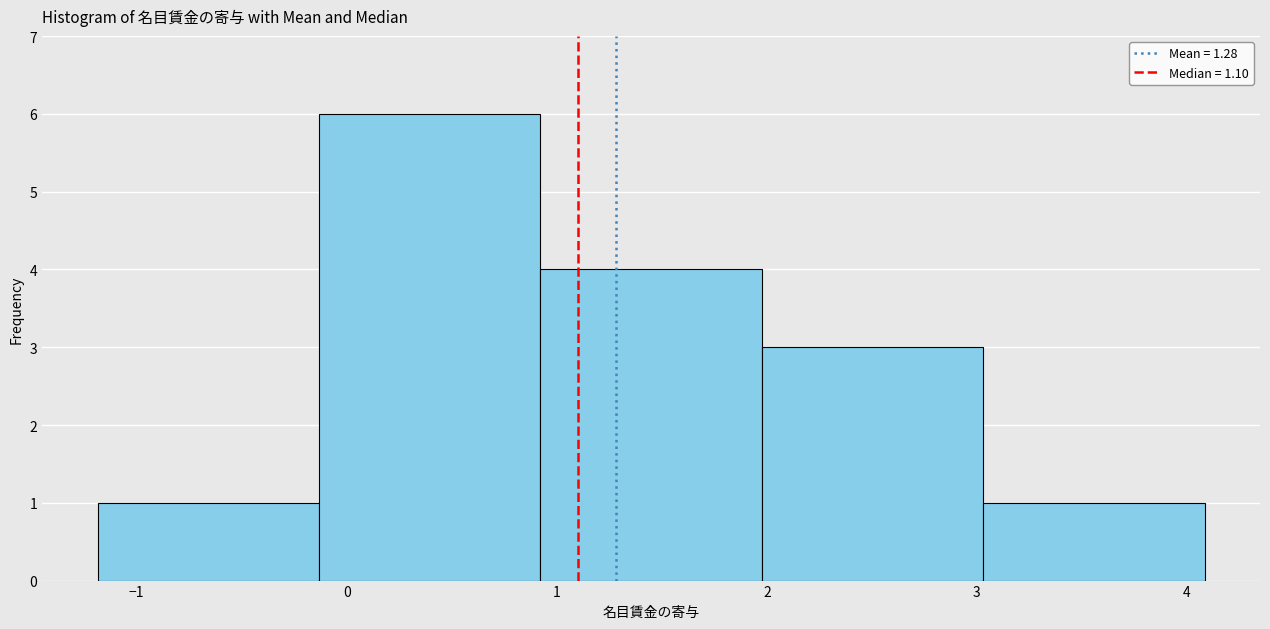

Which range on the x-axis has the tallest bar?

-0.1 to 0.9